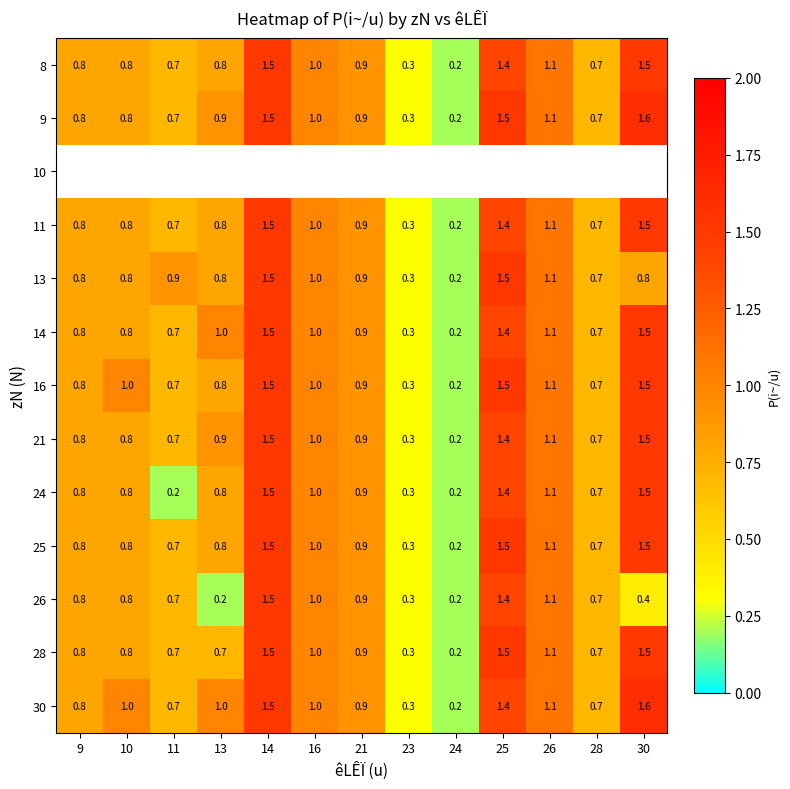

At how many categories does at least one series exceed 1?

4